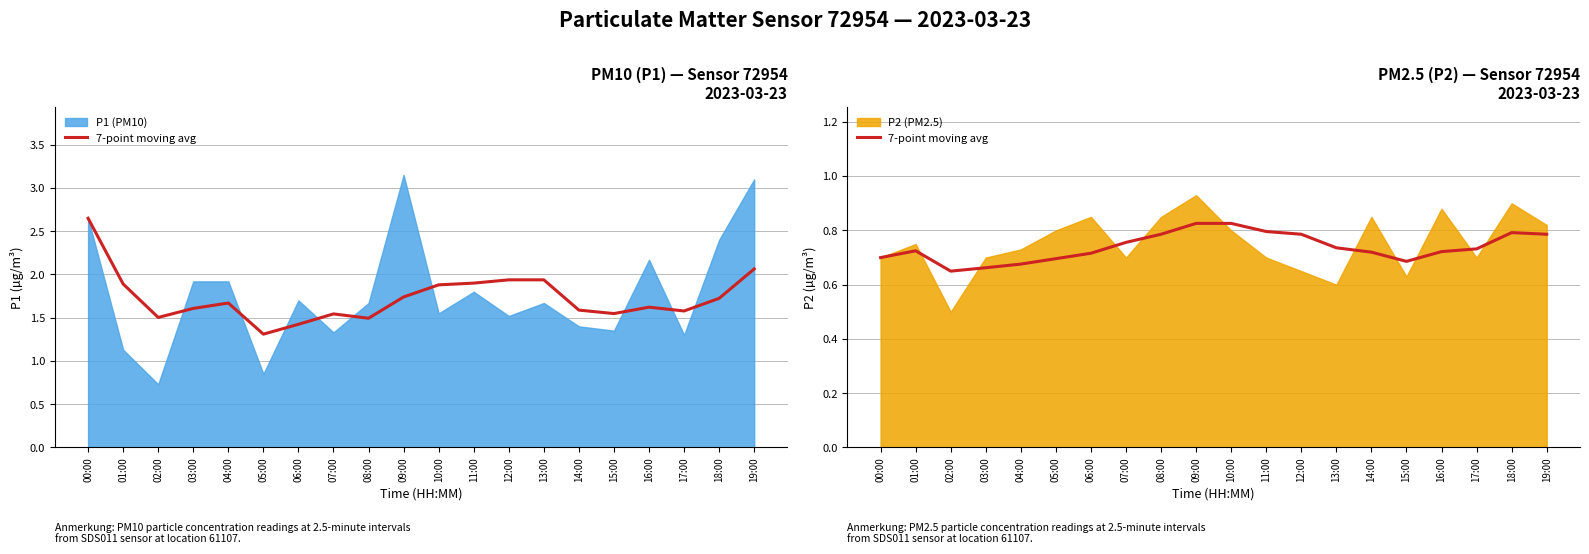

Reading right to left, list all the values displayed in this chart.

0.8	0.8	0.7	0.7	0.7	0.7	0.7	0.8	0.8	0.8	0.8	0.8	0.8	0.7	0.7	0.7	0.7	0.7	0.7	0.7